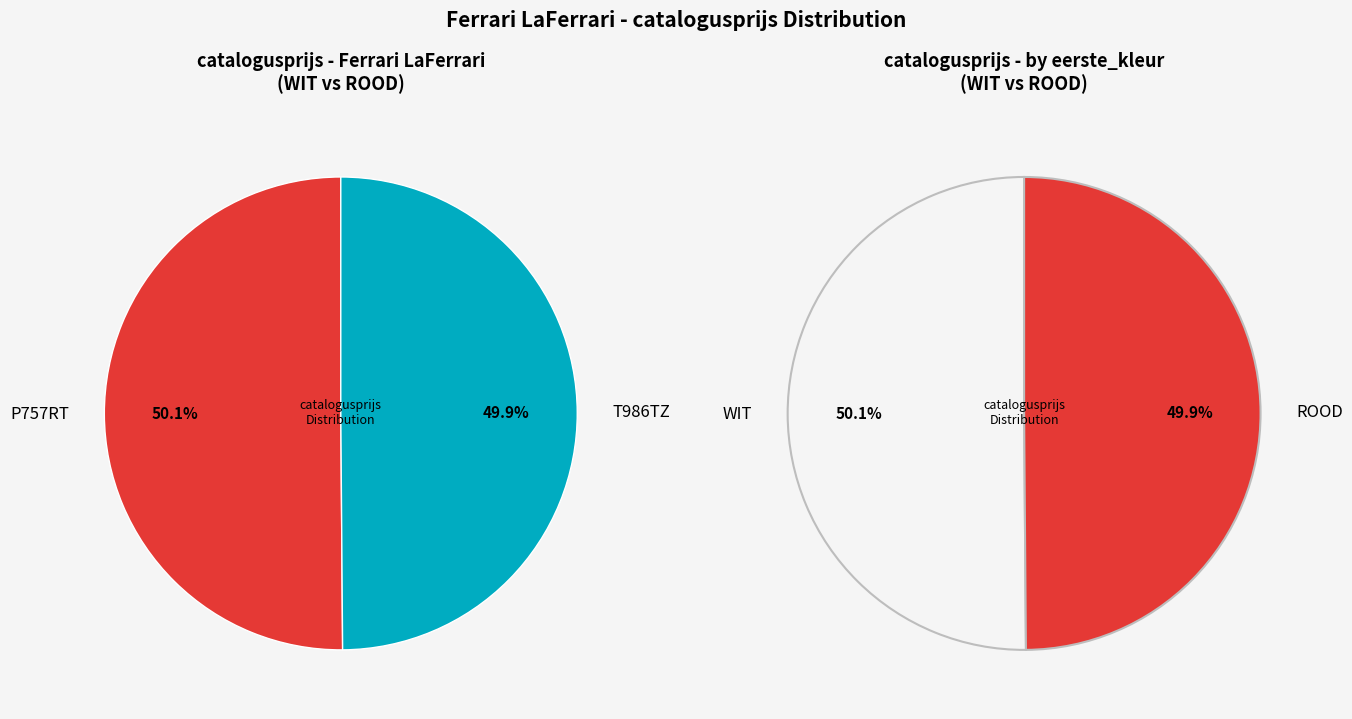

Count the number of slices in the pie.

2